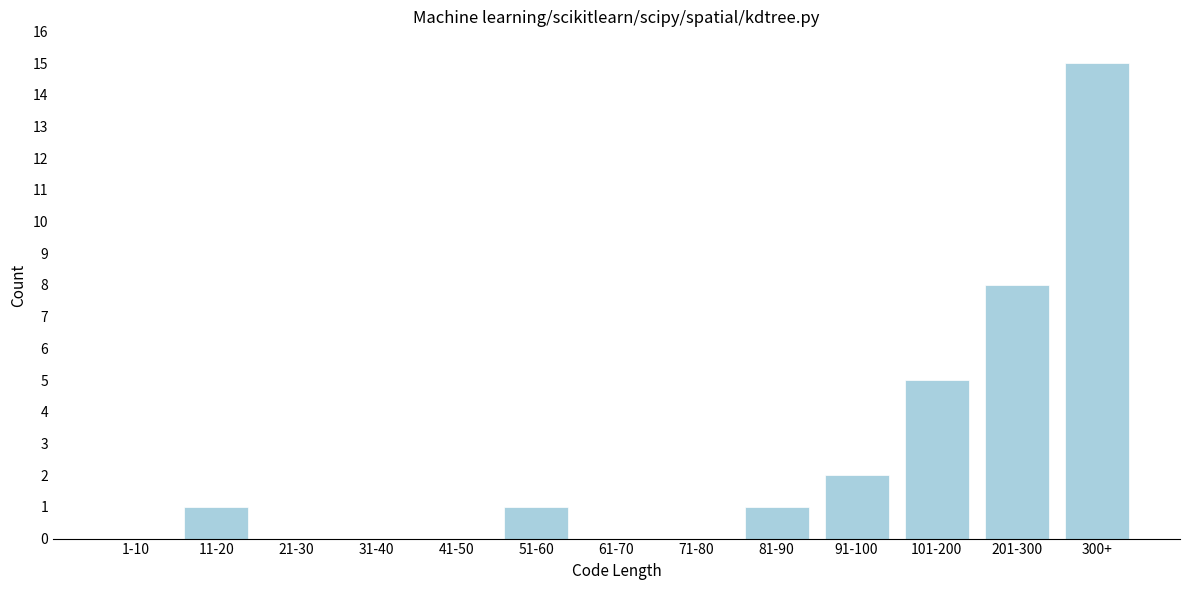

Reading left to right, what are all the values shown in this chart?

1-10=0	11-20=1	21-30=0	31-40=0	41-50=0	51-60=1	61-70=0	71-80=0	81-90=1	91-100=2	101-200=5	201-300=8	300+=15